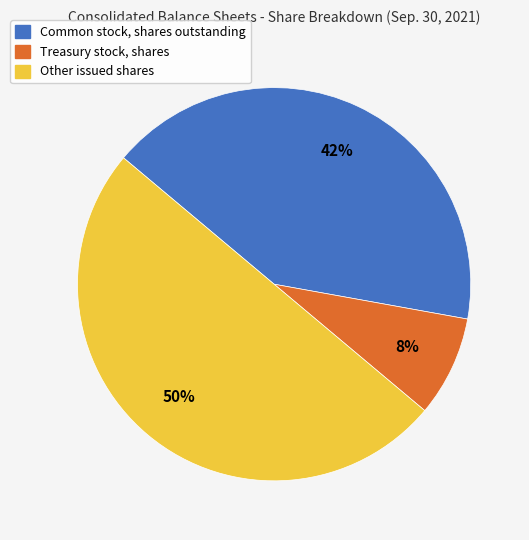

What is the ratio of the value at Common stock, shares outstanding to the value at Other issued shares?

0.8